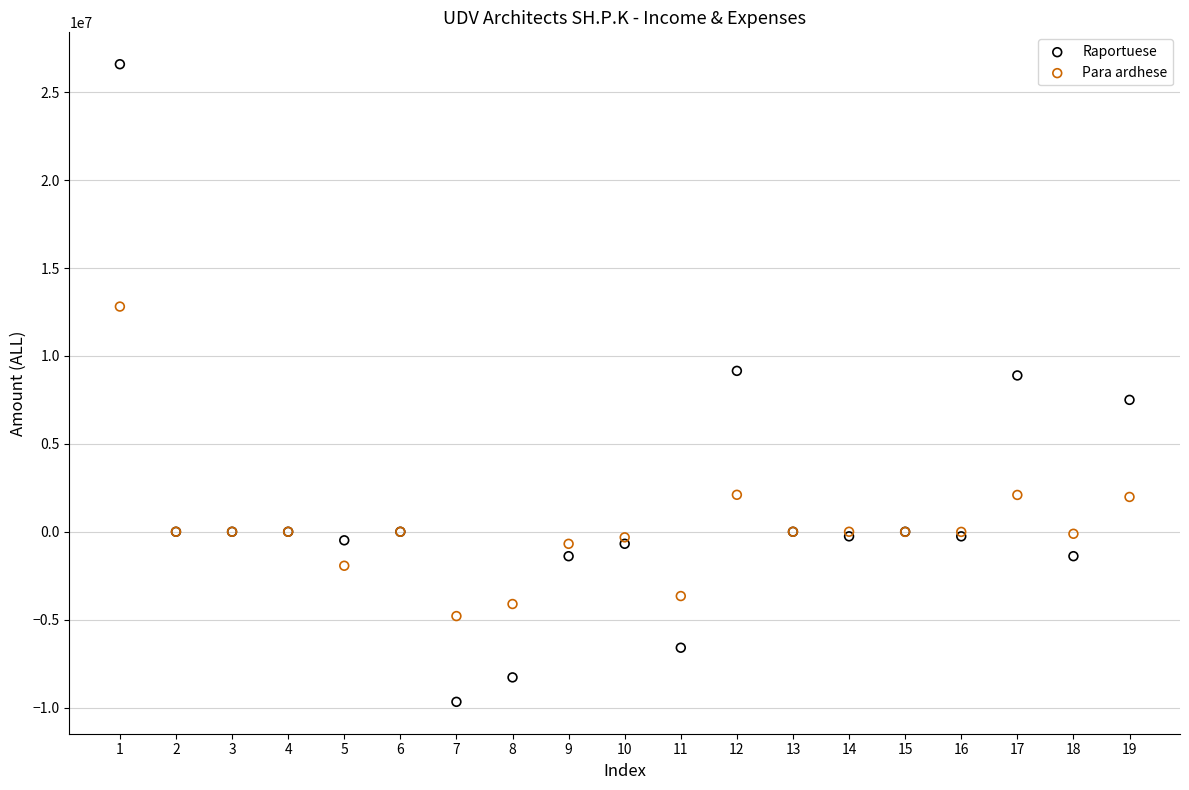

Which series reaches the minimum Y coordinate?

Raportuese